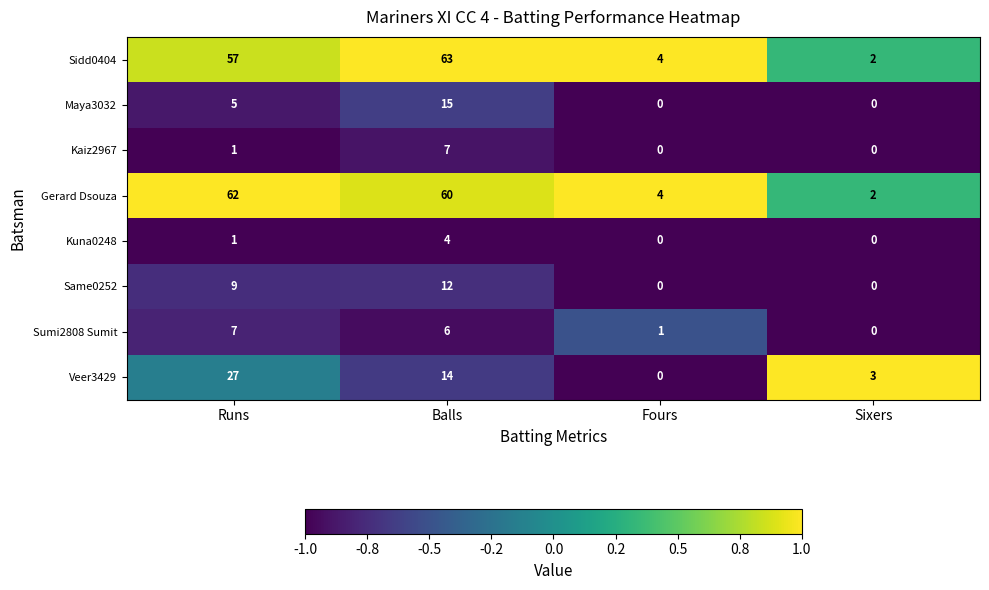

The value of Kuna0248 at Balls is 4. True or false?

True